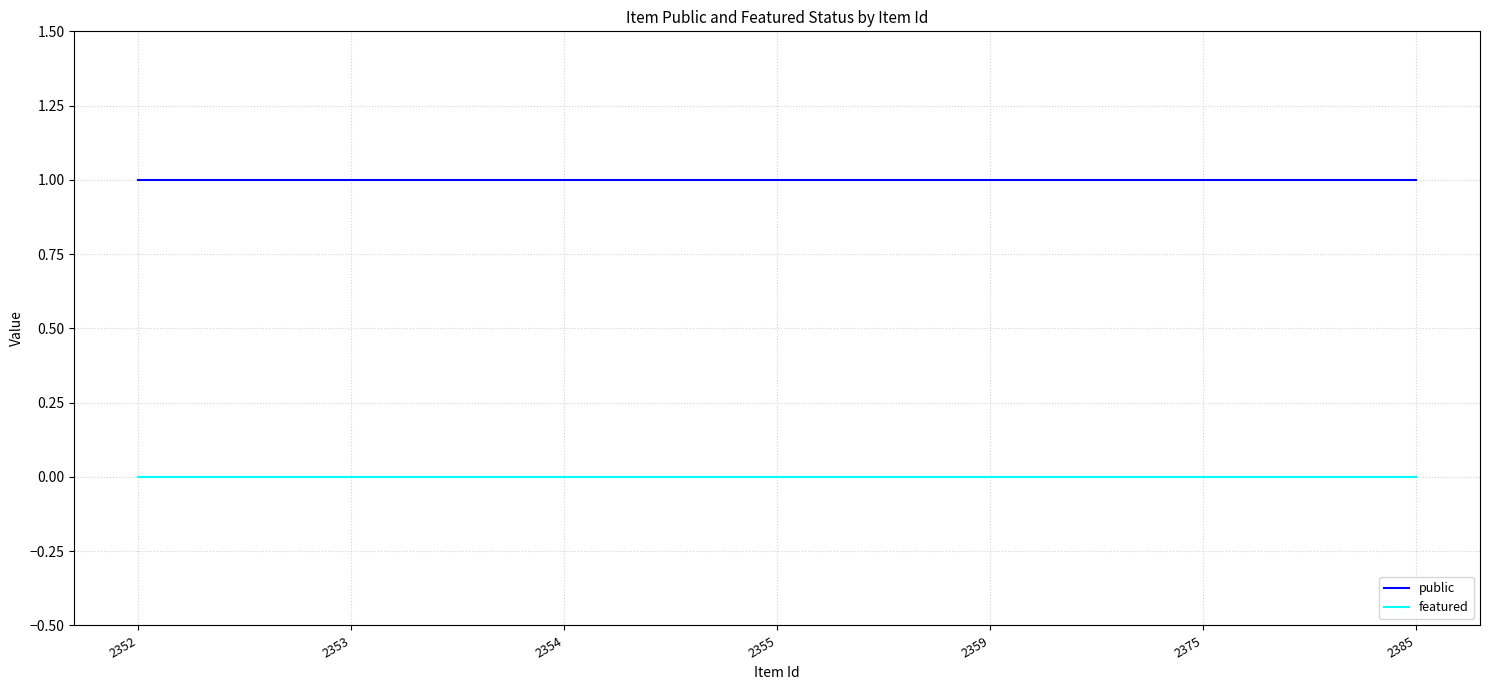

List the series in order of their overall mean, lowest first.

featured, public